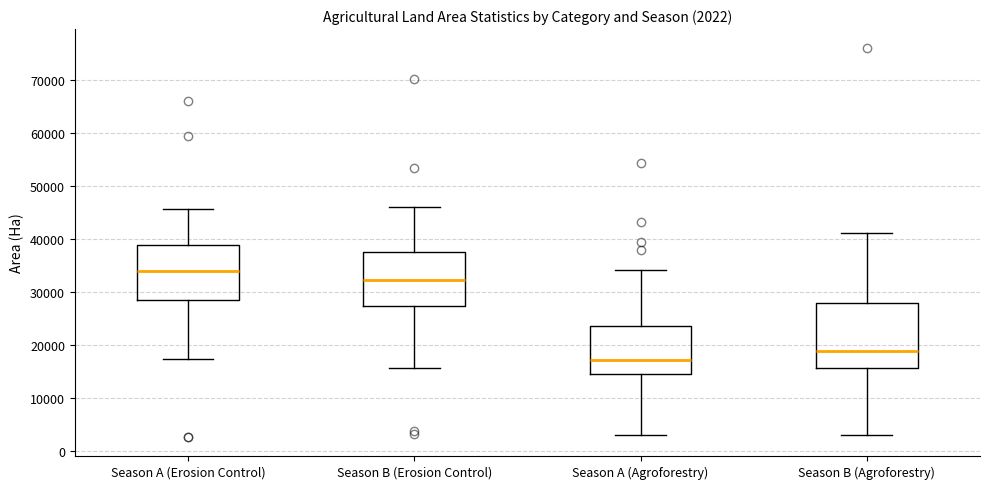

Comparing the boxes themselves (not the whiskers), which one is the tallest?

Season B (Agroforestry)